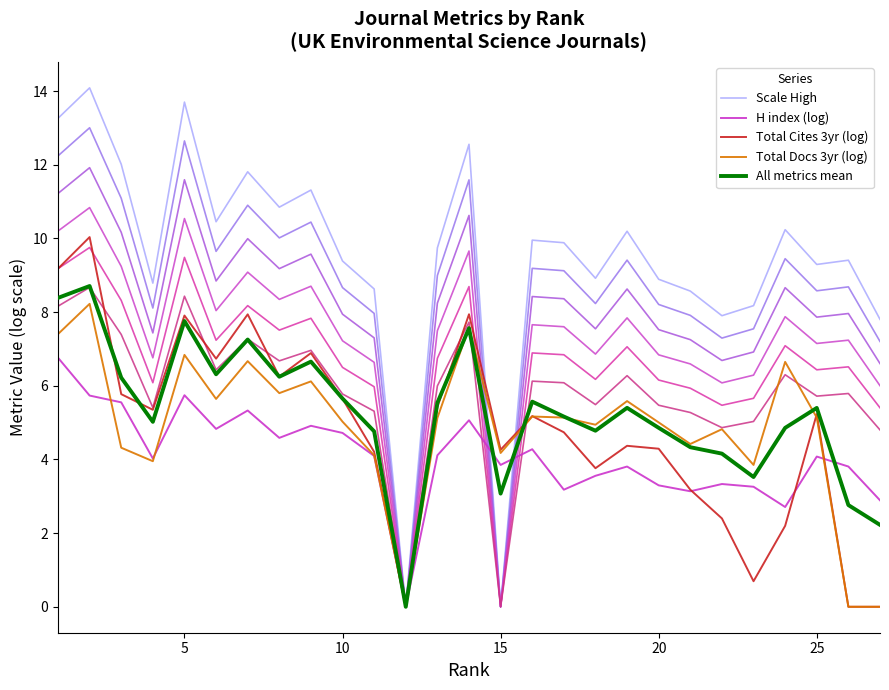

What is the difference between the maximum and minimum values in the Total Docs 3yr (log) series?

8.2